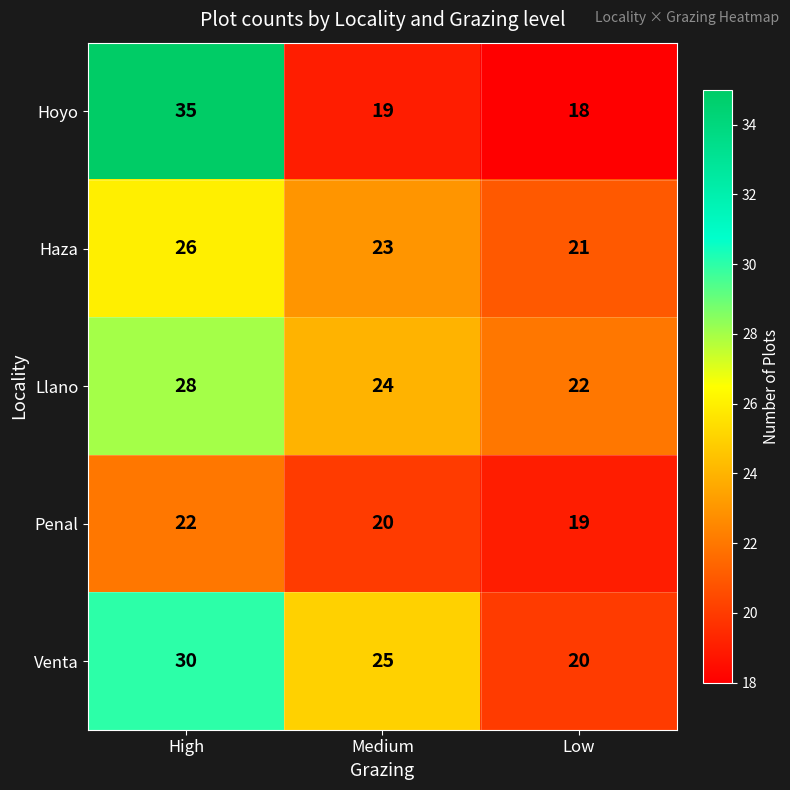

What is the highest value of the Venta series?

30